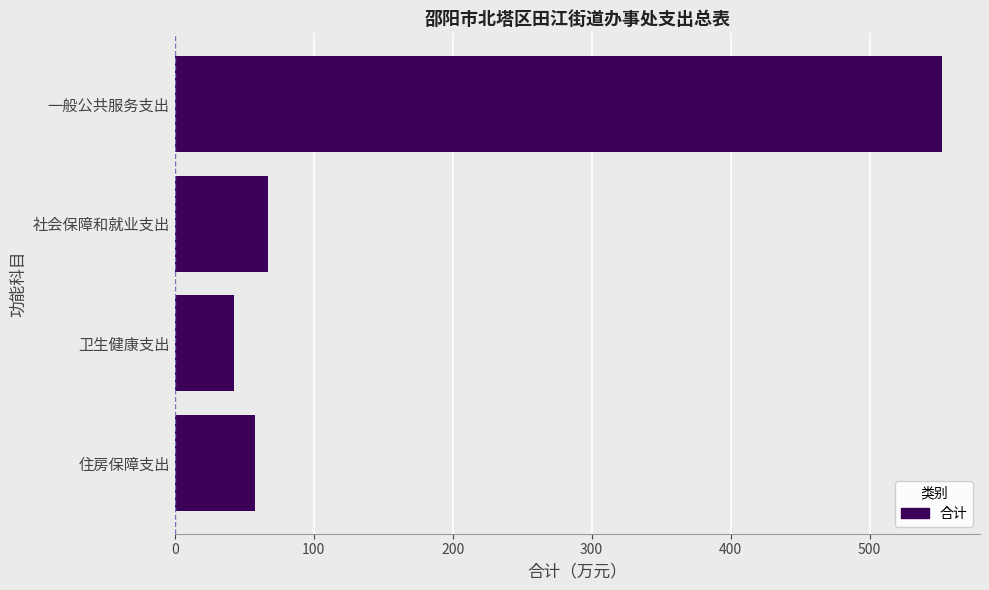

Are the bars grouped side by side (vs. stacked)?

No